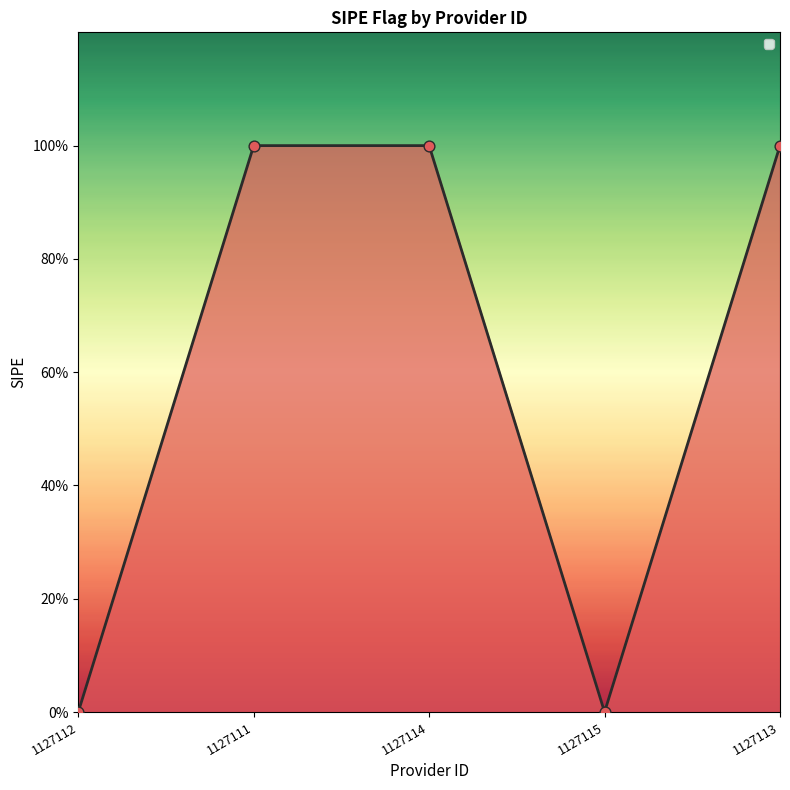

What is the change in value from 1127112 to 1127113?

+1